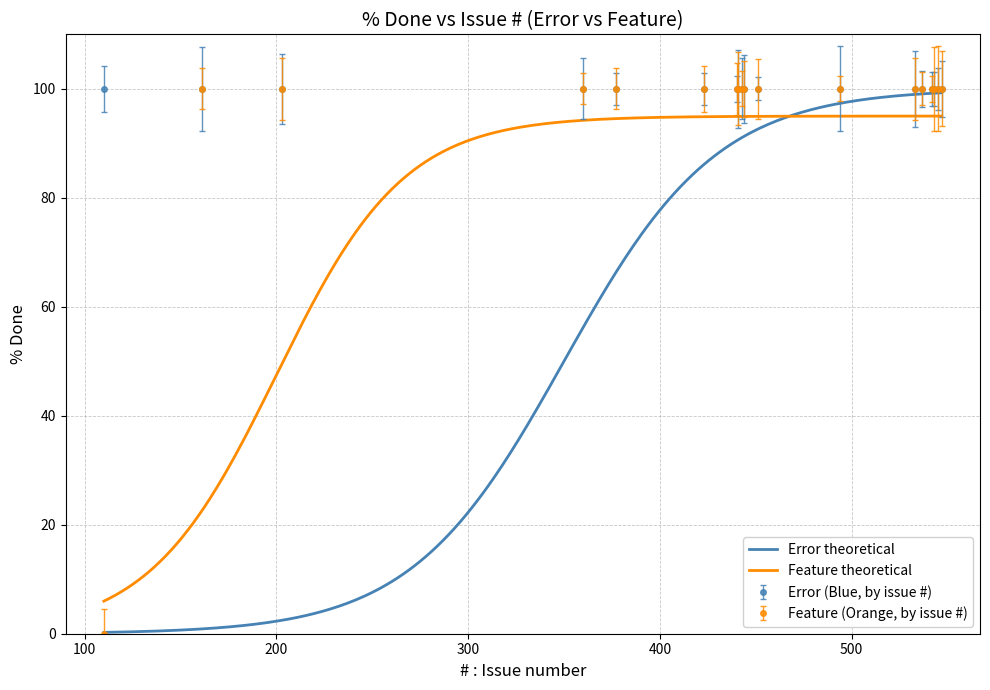

What is the value of the 16th point from the left?

100